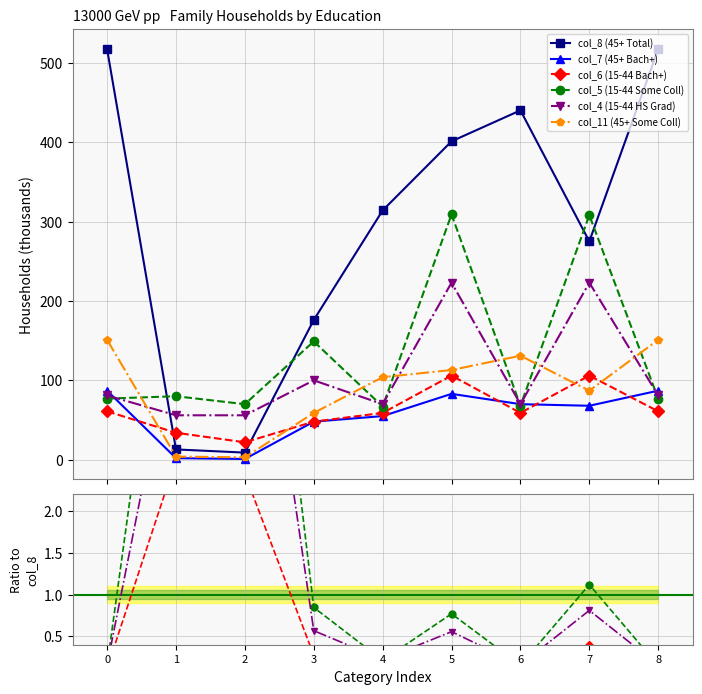

True or false: col_8 (45+ Total) and col_7 (45+ Bach+) intersect in this chart.

False